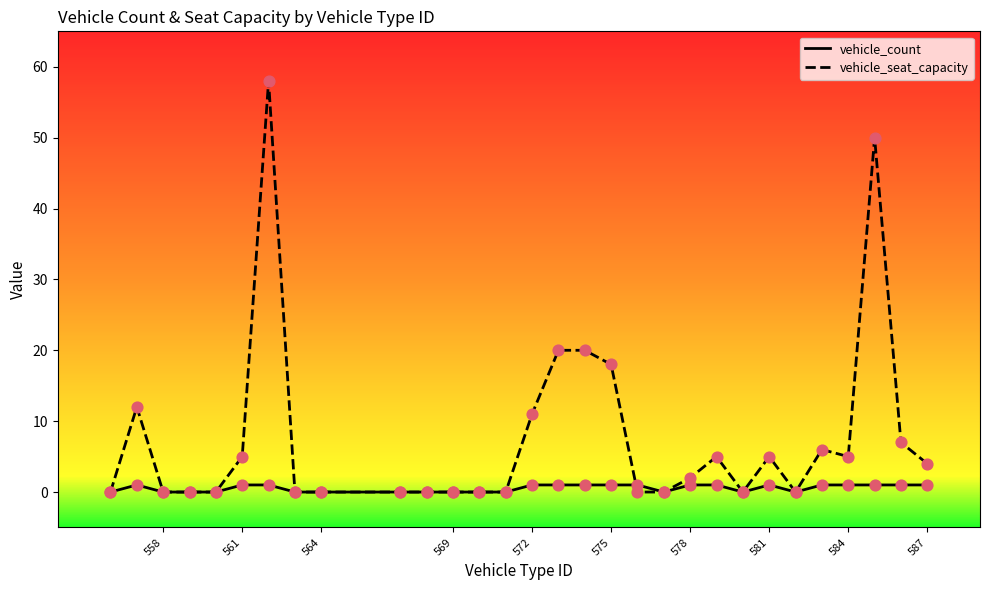

Is the value of vehicle_count at 15 greater than the value of vehicle_seat_capacity at 561?

No